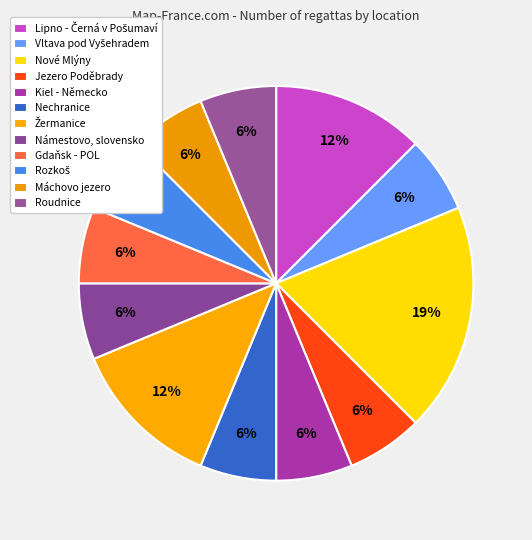

Rank the categories by value from lowest to highest.

Vltava pod Vyšehradem, Jezero Poděbrady, Kiel - Německo, Nechranice, Námestovo, slovensko, Gdaňsk - POL, Rozkoš, Máchovo jezero, Roudnice, Lipno - Černá v Pošumaví, Žermanice, Nové Mlýny